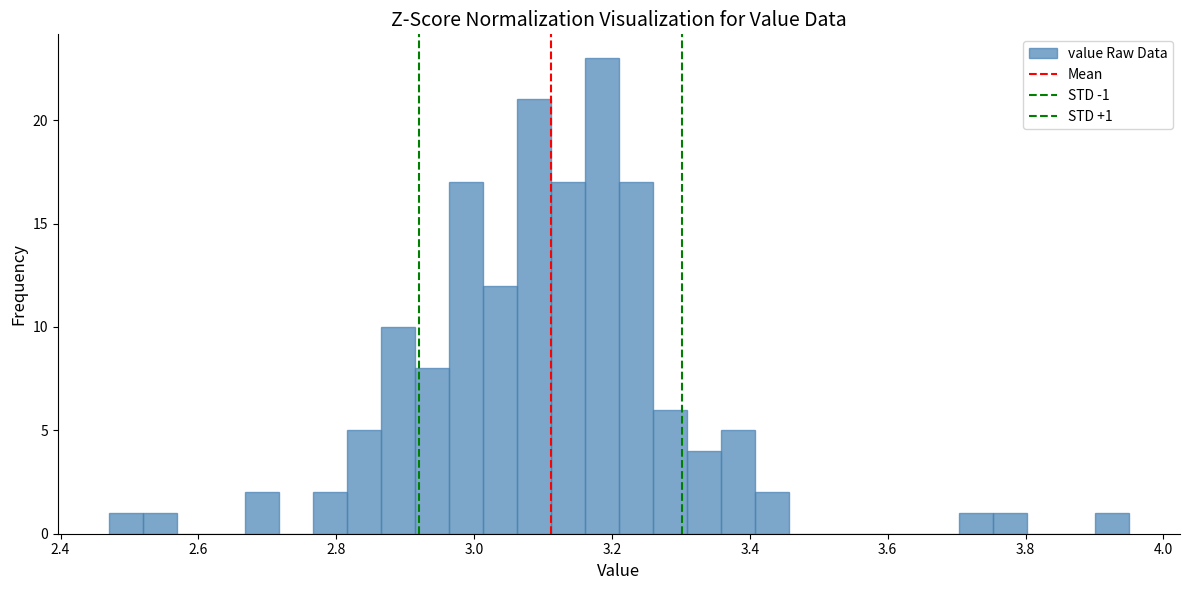

Around what value on the x-axis is the tallest bar? Give the approximate position of its centre, as read against the axis.

3.18